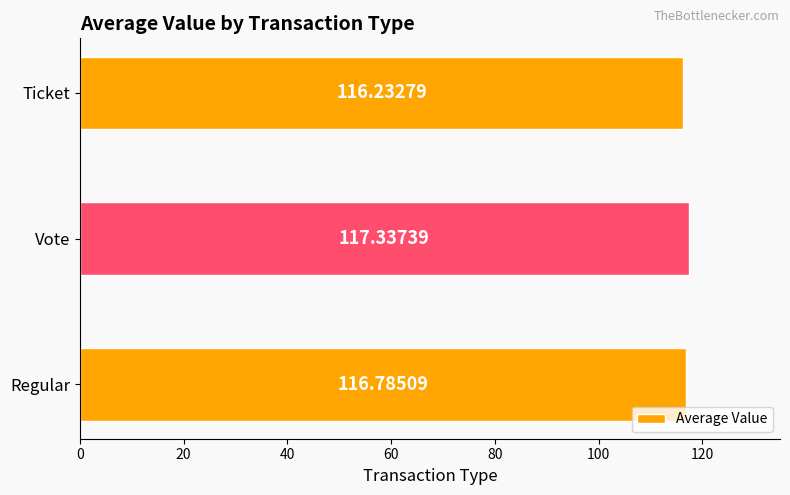

Which label corresponds to the smallest value in the chart?

Ticket